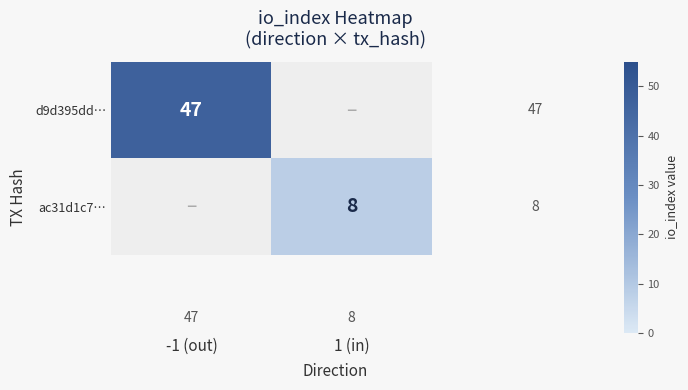

How many distinct data groups are displayed?

2